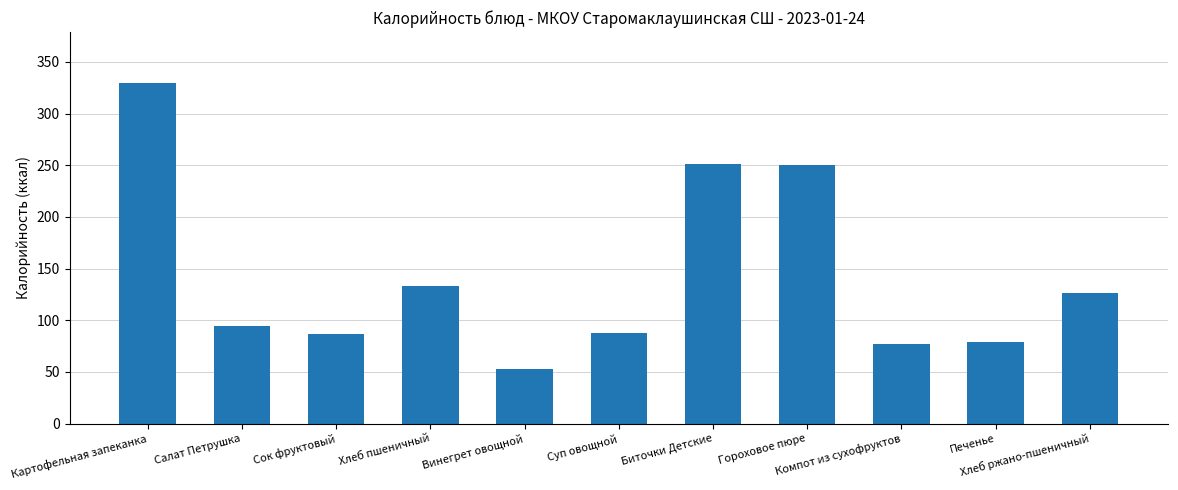

What is the sum of all values?

1568.4